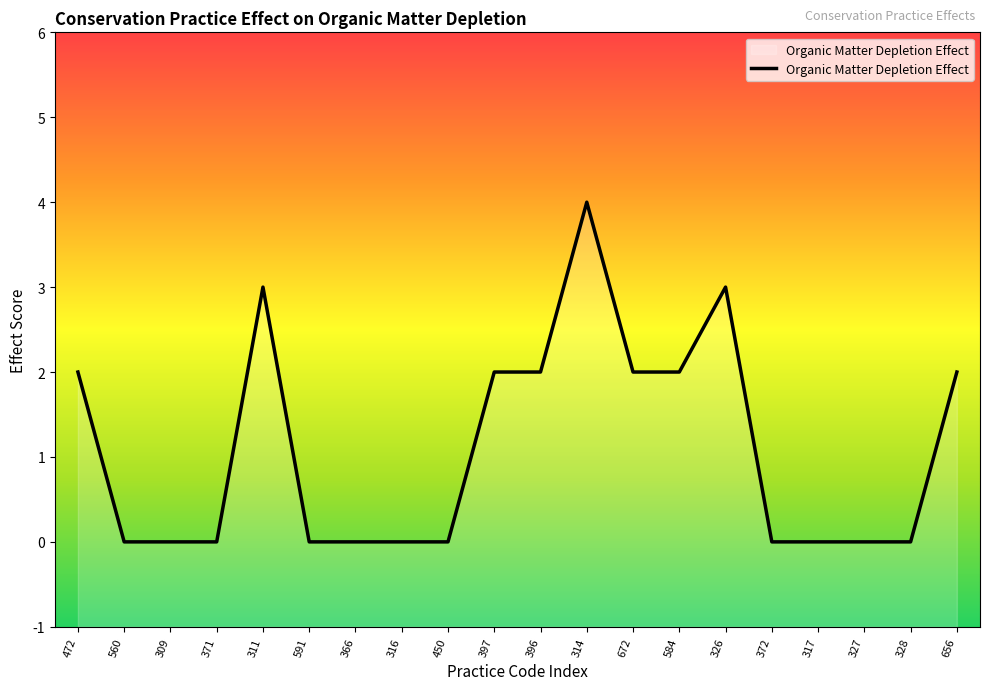

Does the chart display data point markers on the line(s)?

No